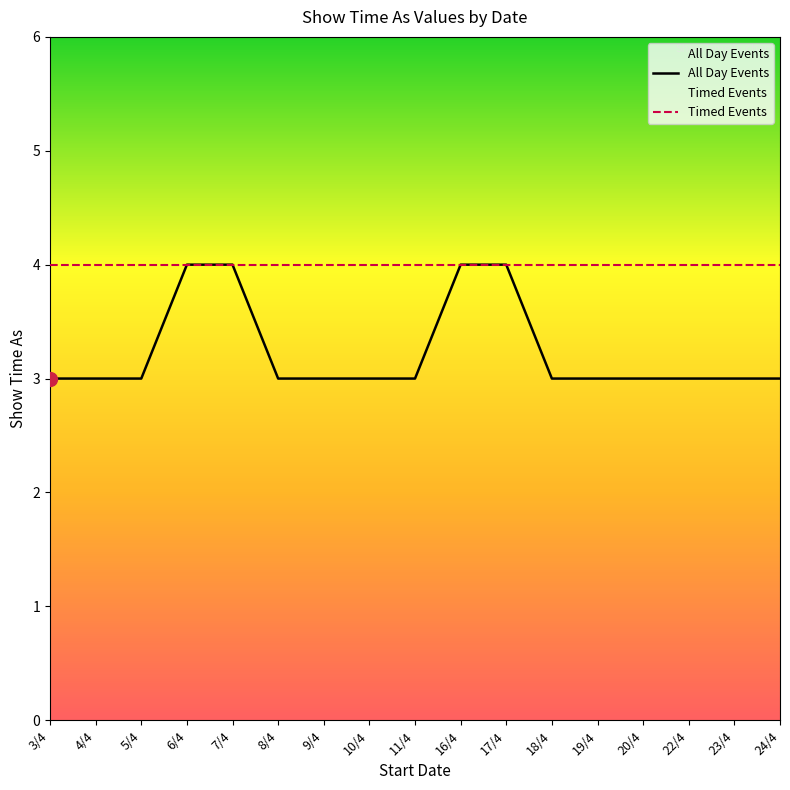

Is the value of All Day Events at 10/4 greater than the value of Timed Events at 11/4?

No